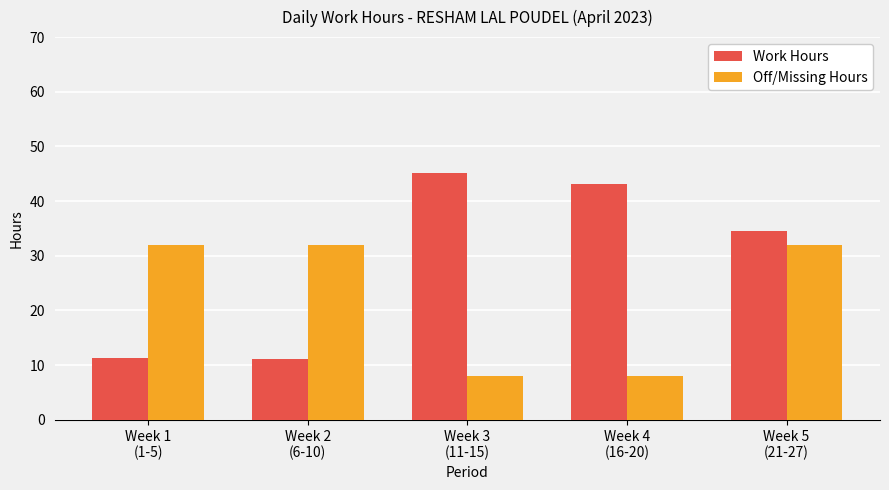

List the series in order of their overall mean, lowest first.

Off/Missing Hours, Work Hours